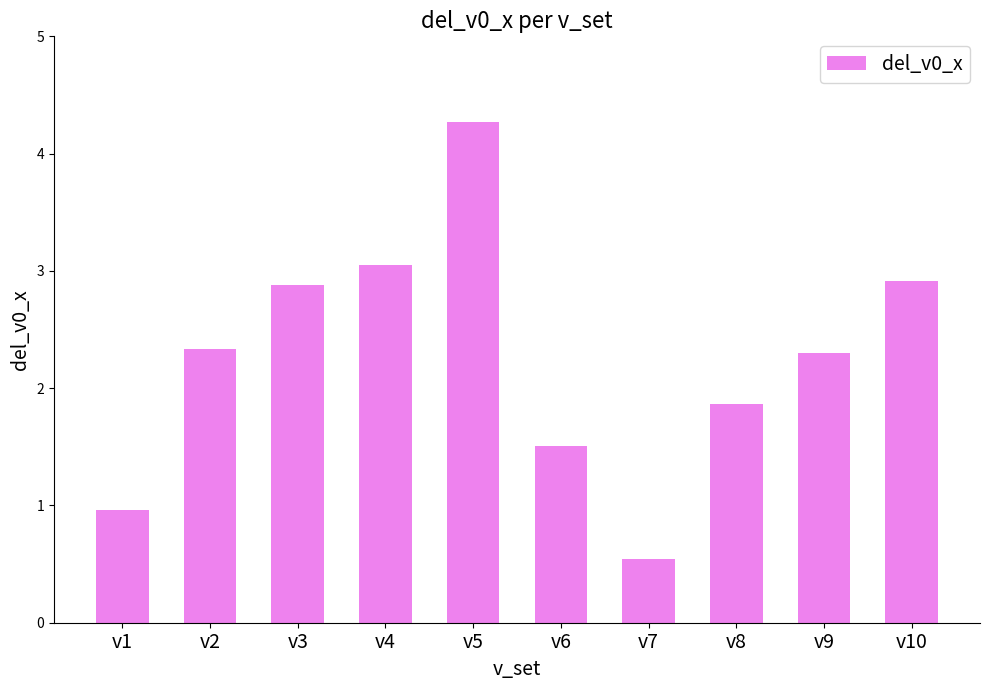

The chart shows a value of 1.0 at v1. True or false?

True